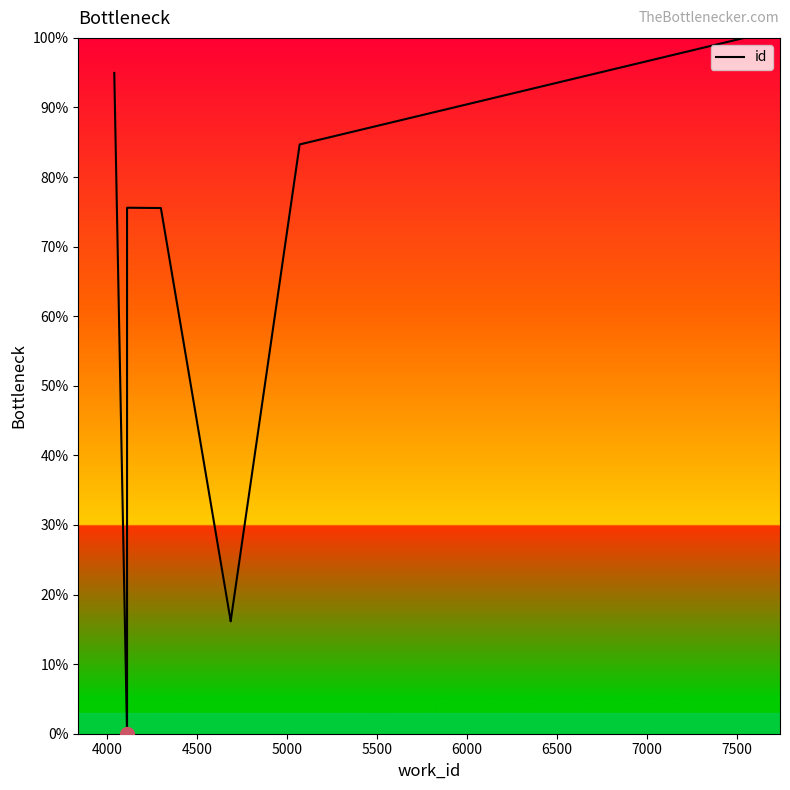

What is the maximum value shown in the chart?

100.0